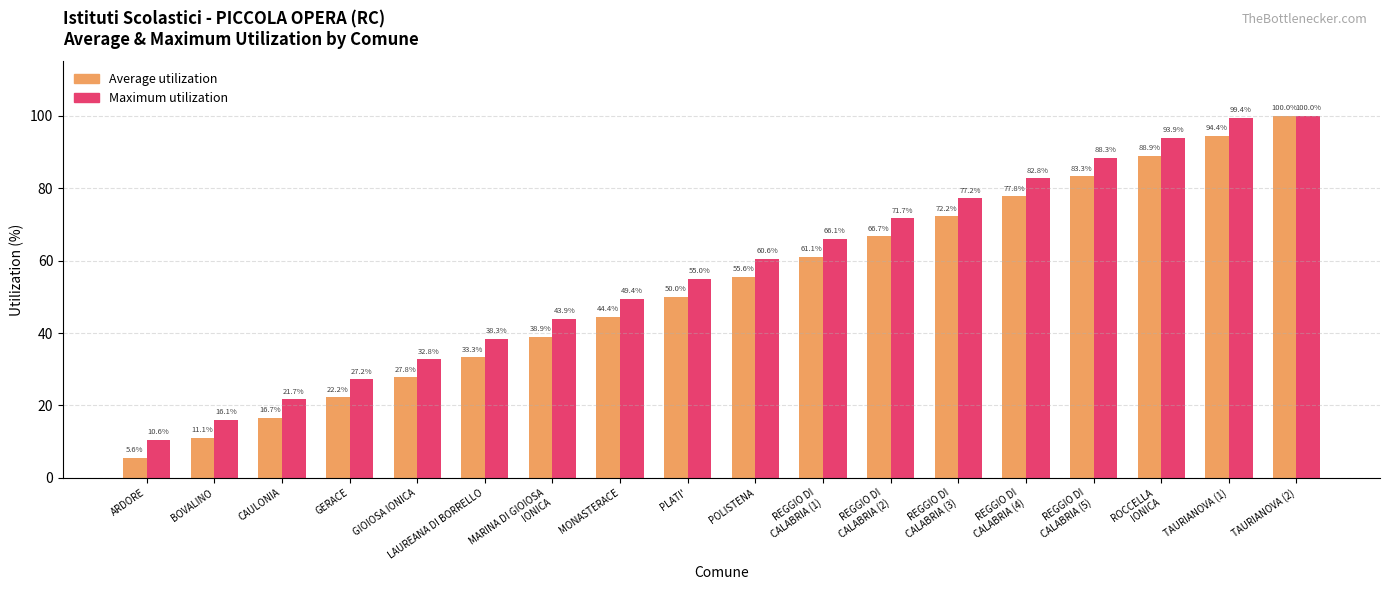

How many series are shown in this chart?

2